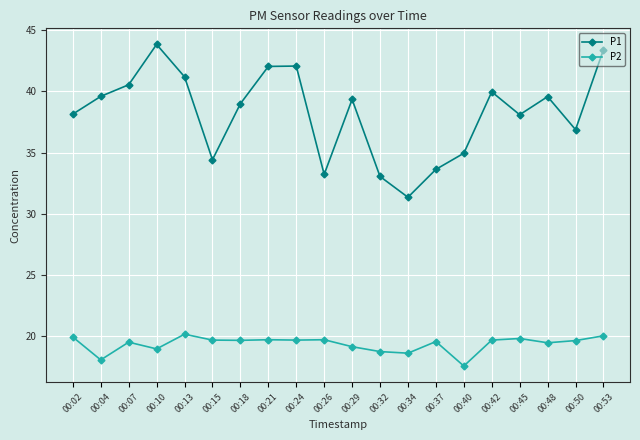

In P1, how many points are lower than both neighbors (excluding endpoints)?

5